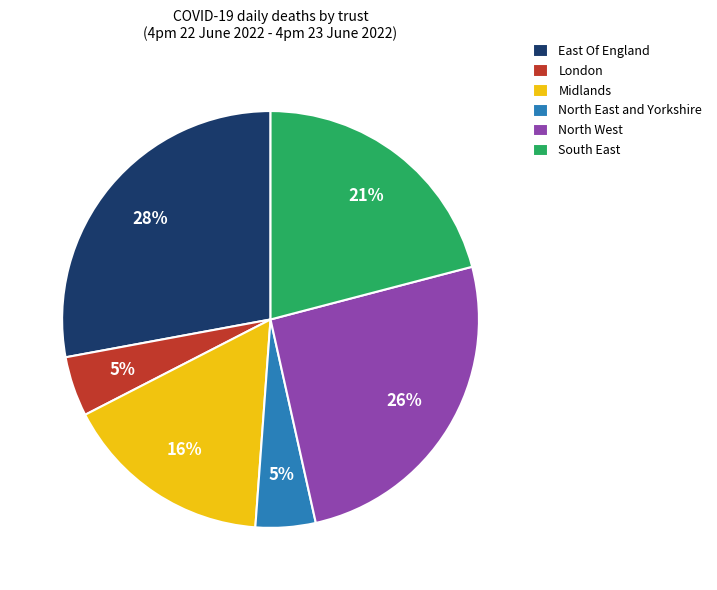

To the nearest percent, what is the combined percentage of East Of England and South East?

49%